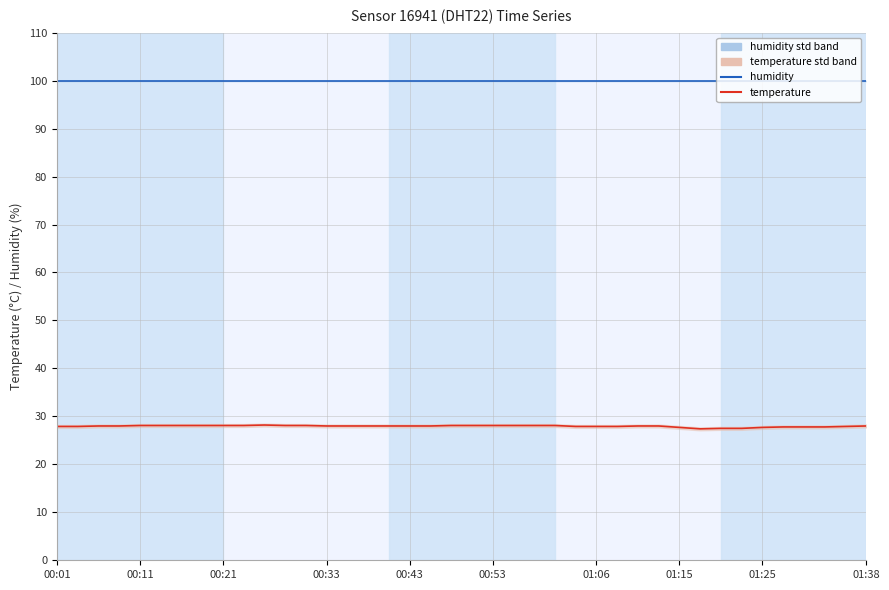

What is the sum of the temperature values at 00:11 and 01:06?

56.0